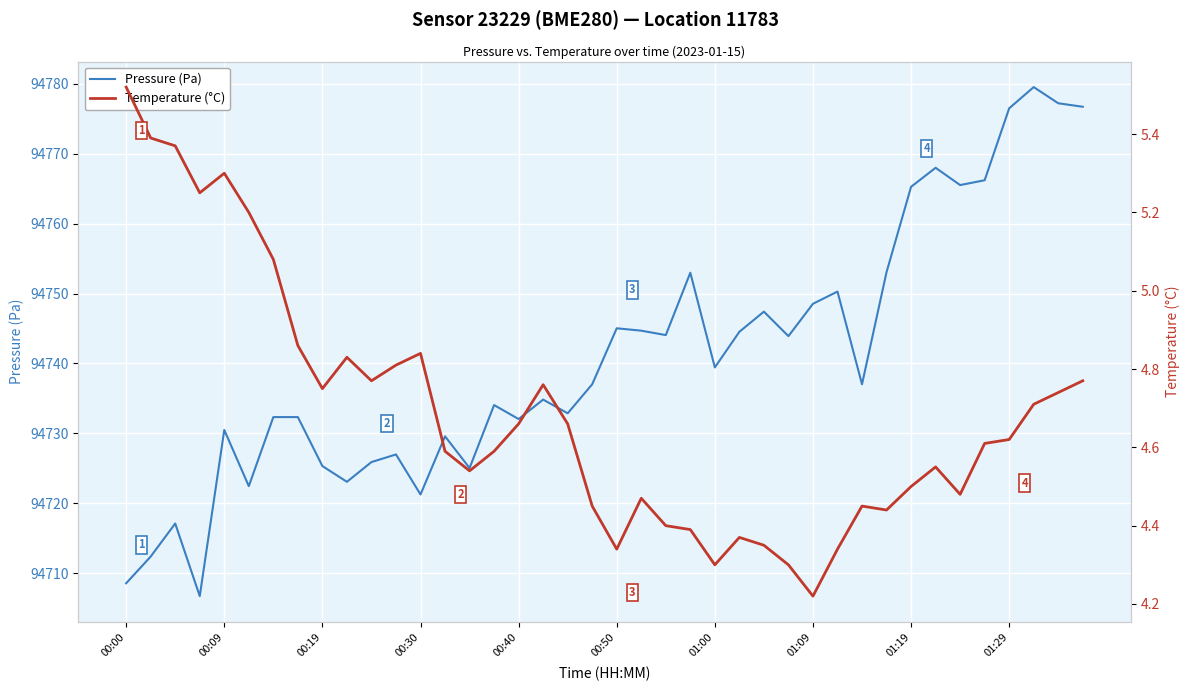

Read the Temperature (°C) value at 14.

4.5